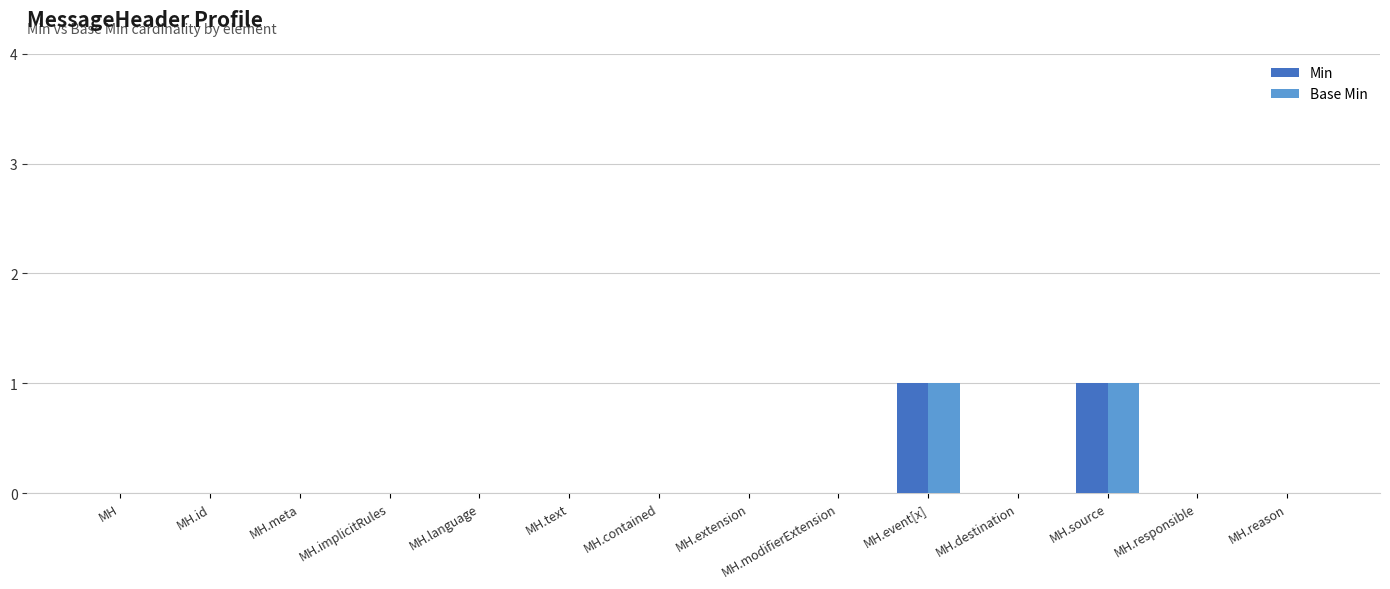

The Min series shows 0 at MH.text. True or false?

True